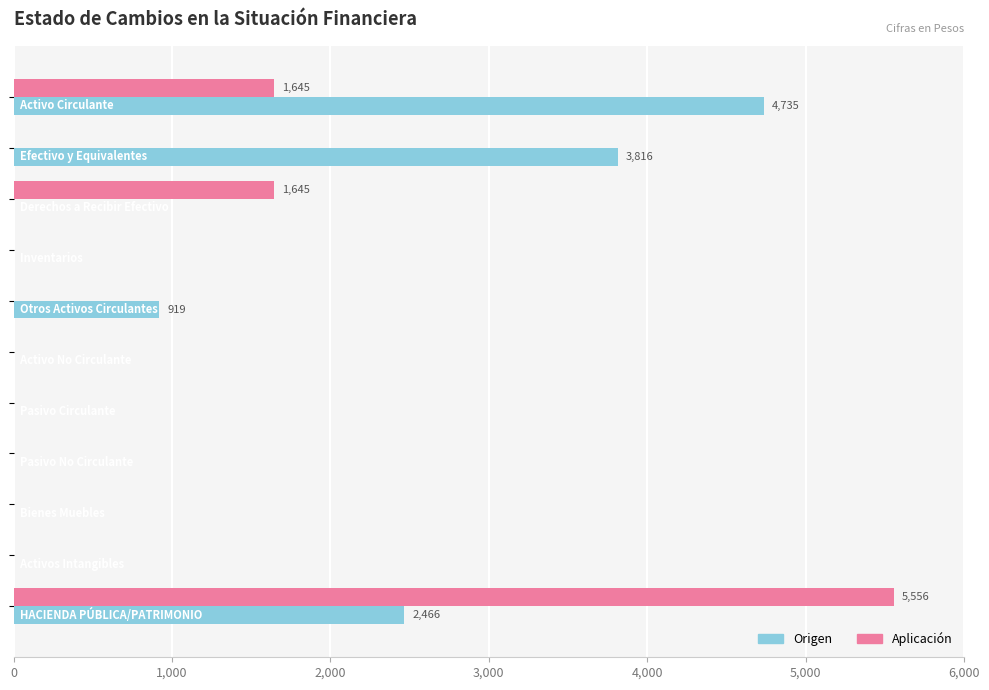

What is the maximum value shown in the chart?

5556